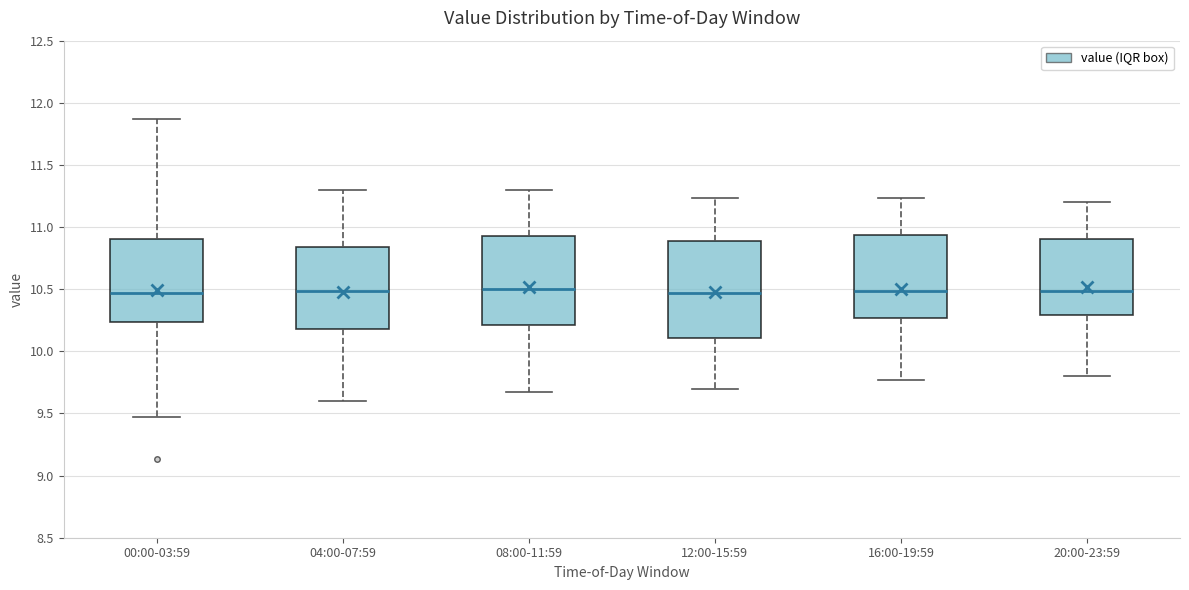

Which box is the tallest, from its lower edge to its upper edge?

12:00-15:59